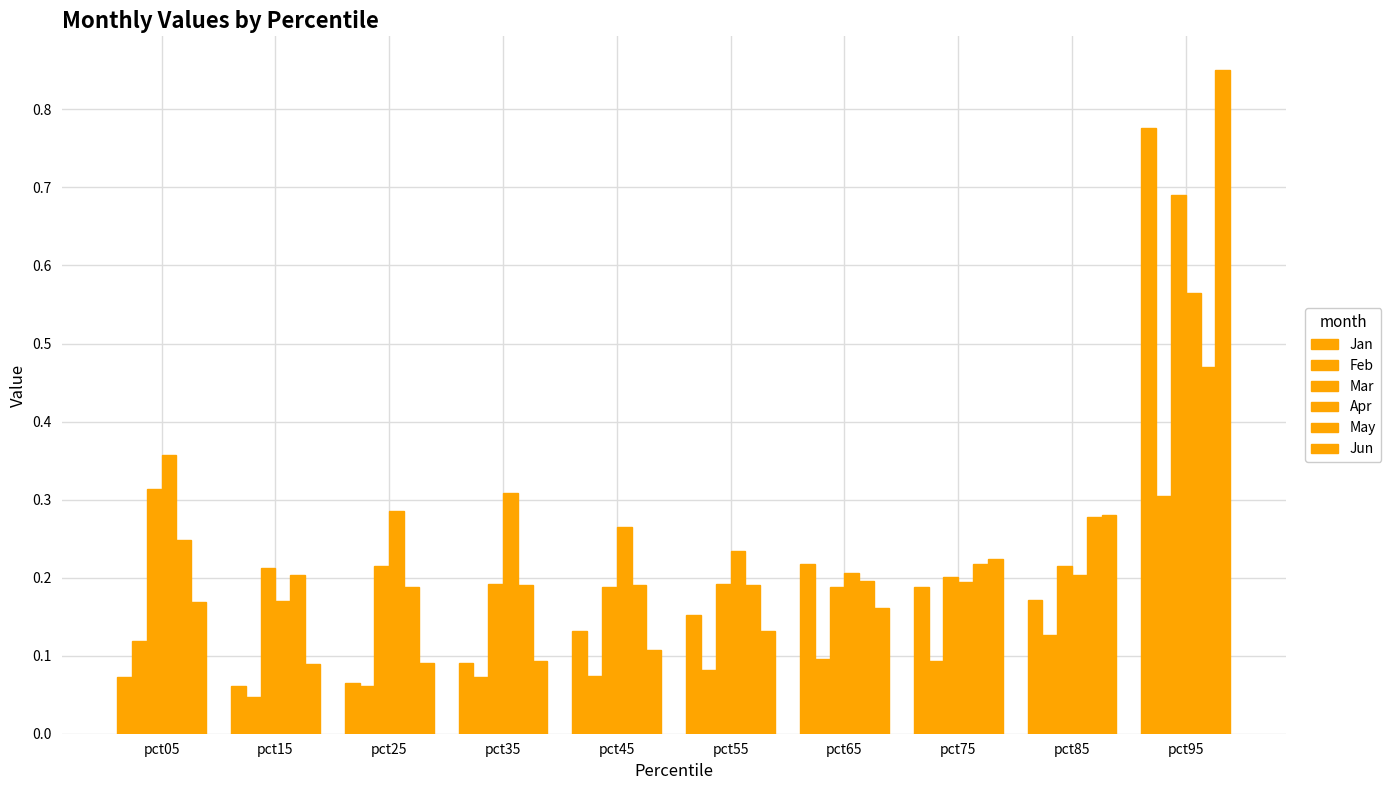

Are the bars grouped side by side (vs. stacked)?

Yes